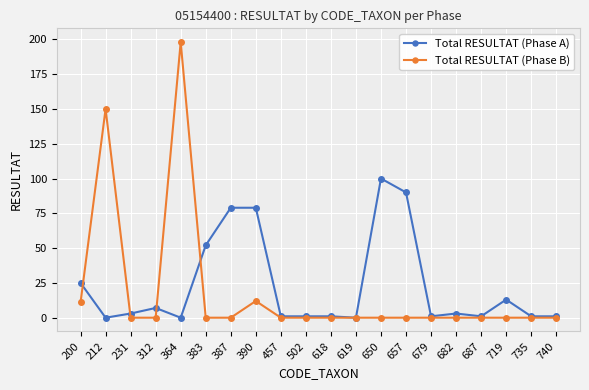

Count the number of categories in the chart.

20